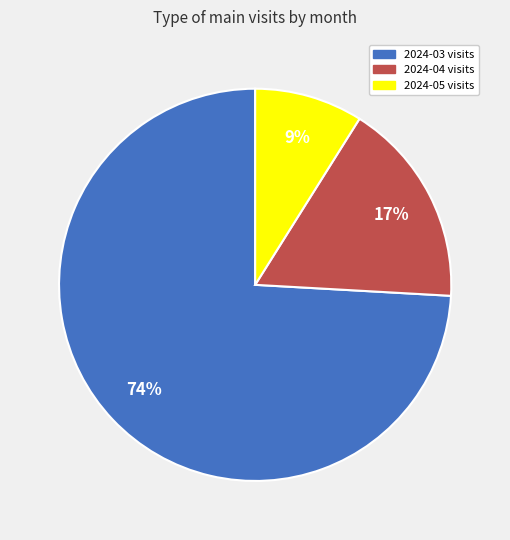

To the nearest percent, what is the average slice percentage?

33%